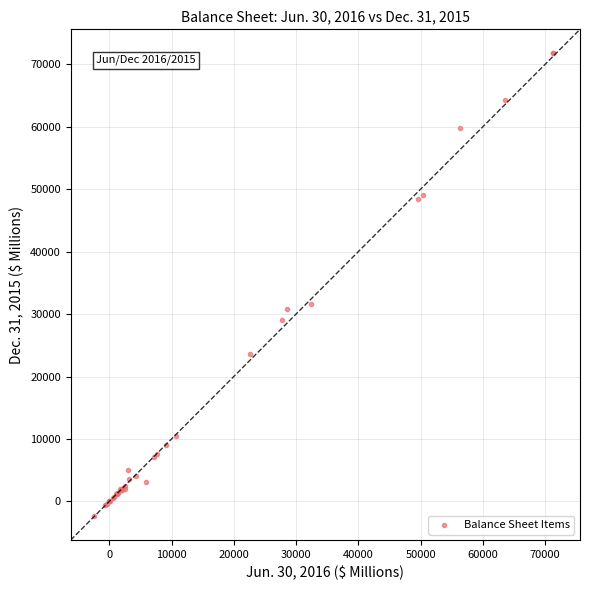

What Y value in the scatter plot is closest to 34734?

31659